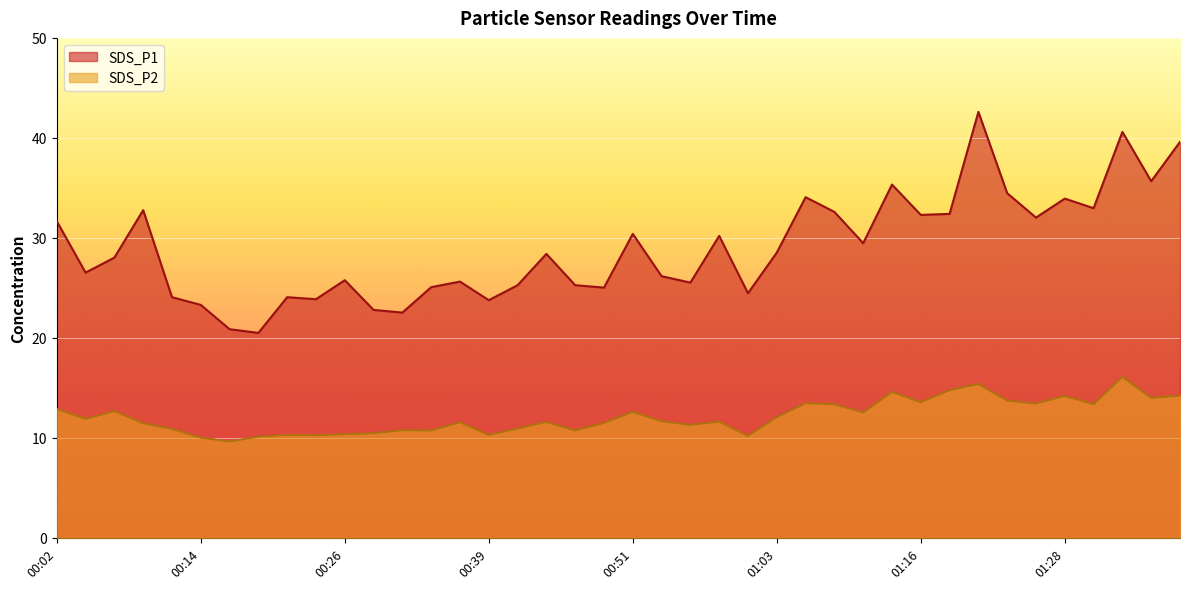

True or false: SDS_P1 has a value of 15.6 at 00:53.

False